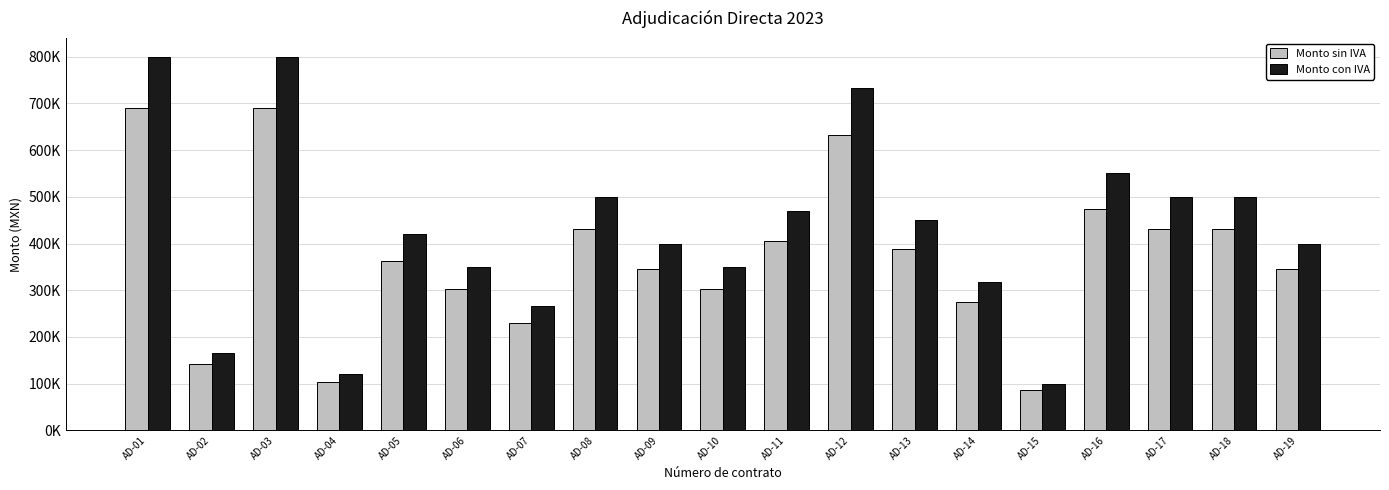

Are the bars grouped side by side (vs. stacked)?

Yes